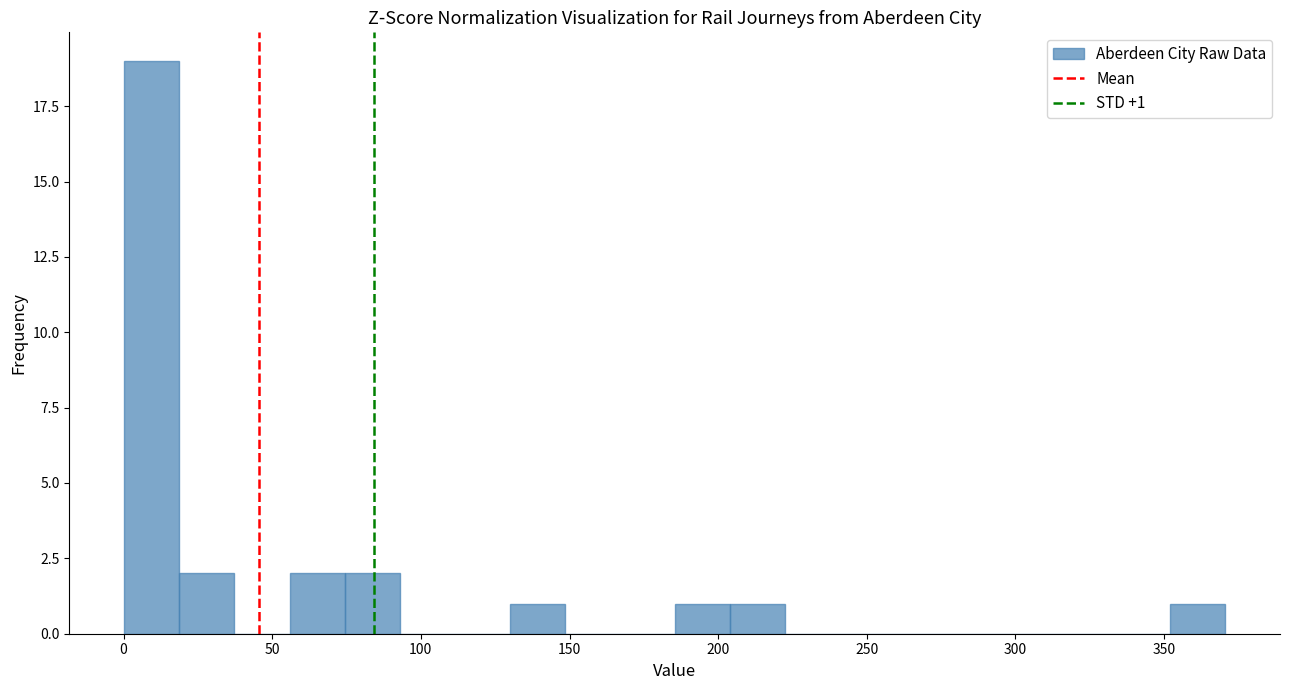

Read against the x-axis, roughly where is the centre of the tallest bar?

10